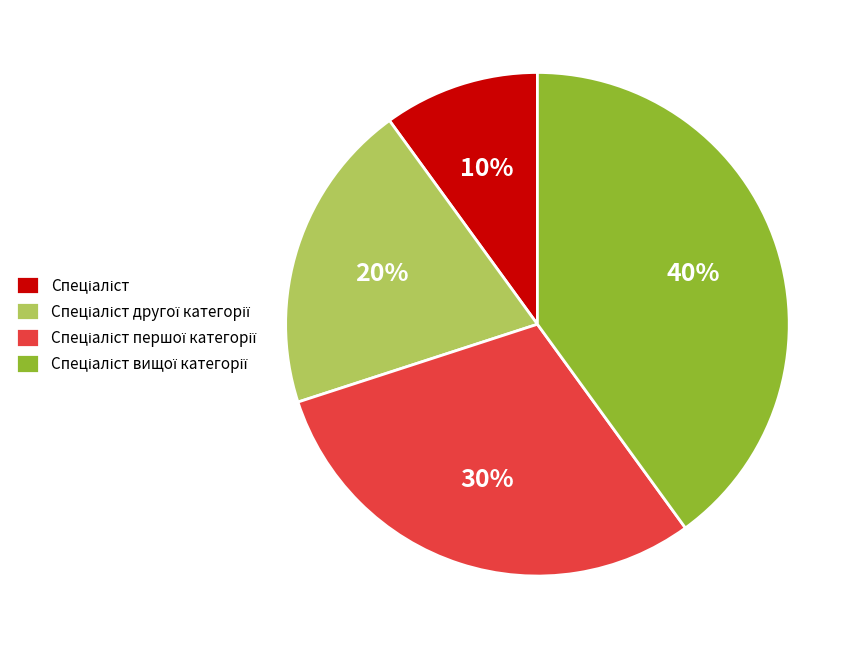

How many segments does this pie chart have?

4